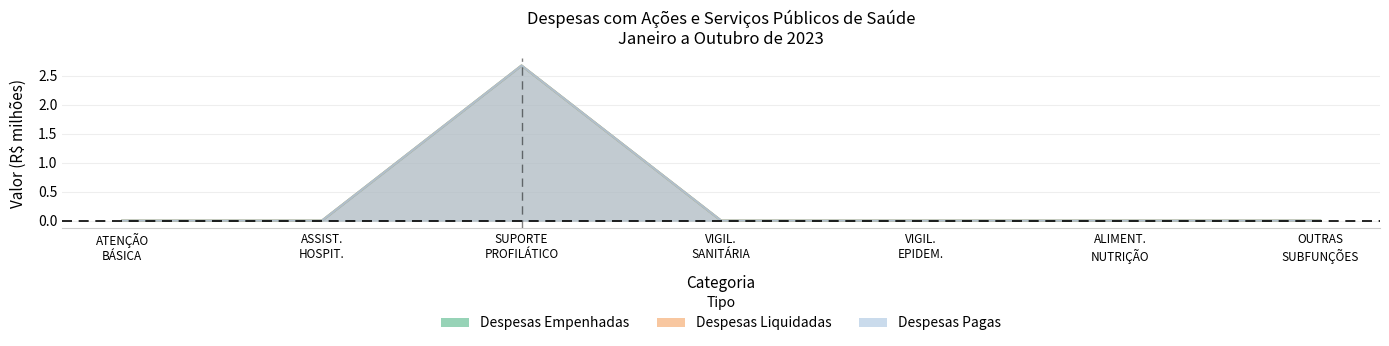

What is the sum of all Despesas Pagas values?

2.7